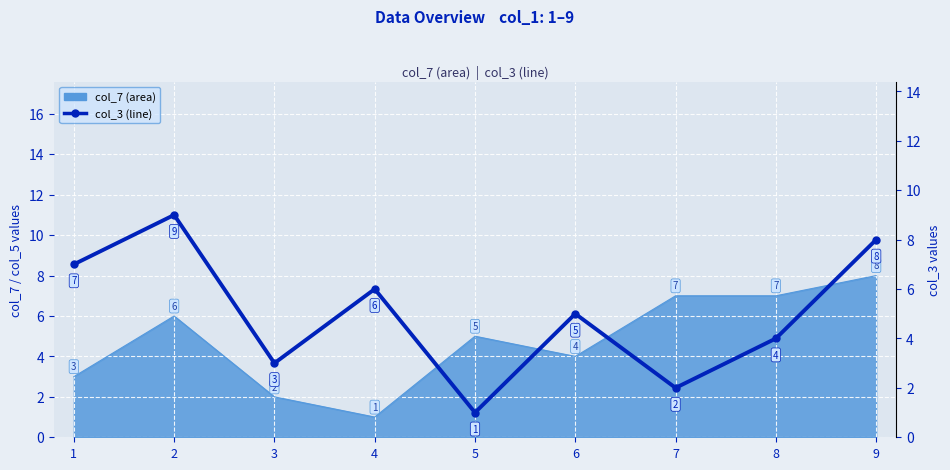

The chart shows a value of 1 at 7. True or false?

False